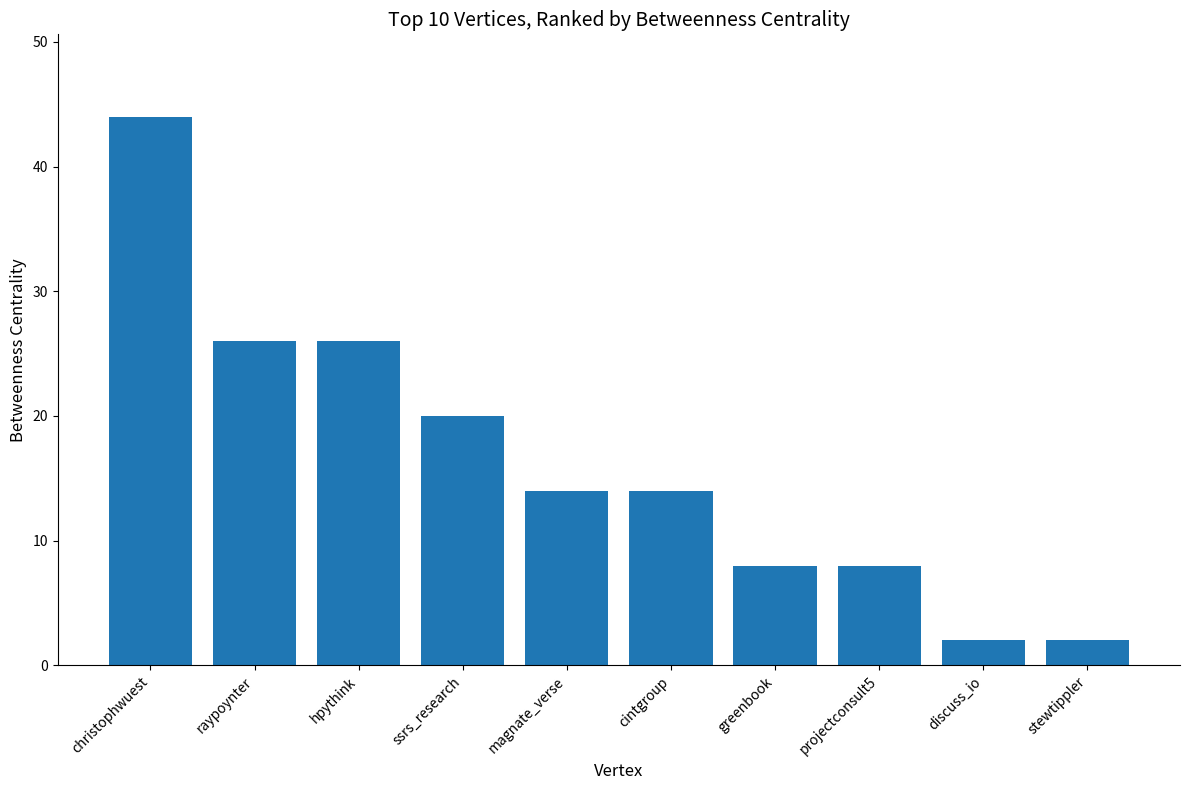

Reading right to left, transcribe all the data shown in this chart.

stewtippler=2	discuss_io=2	projectconsult5=8	greenbook=8	cintgroup=14	magnate_verse=14	ssrs_research=20	hpythink=26	raypoynter=26	christophwuest=44